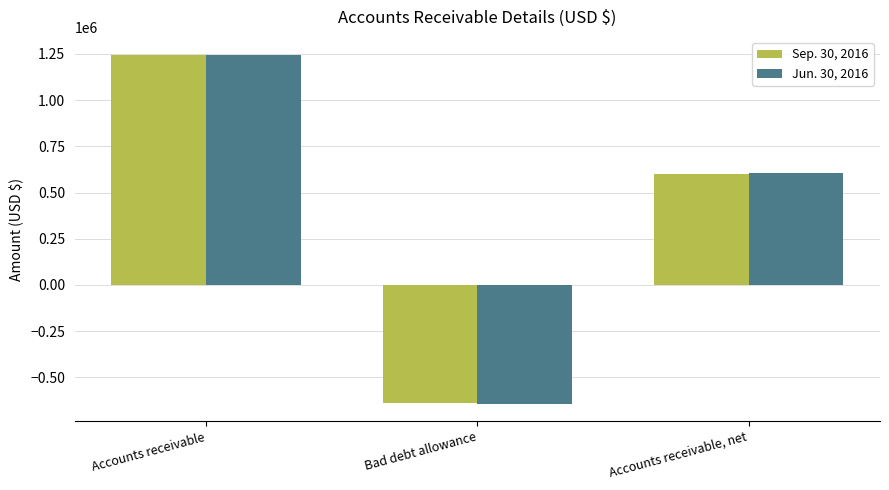

Where is Jun. 30, 2016 nearest to the value 302556?

Accounts receivable, net